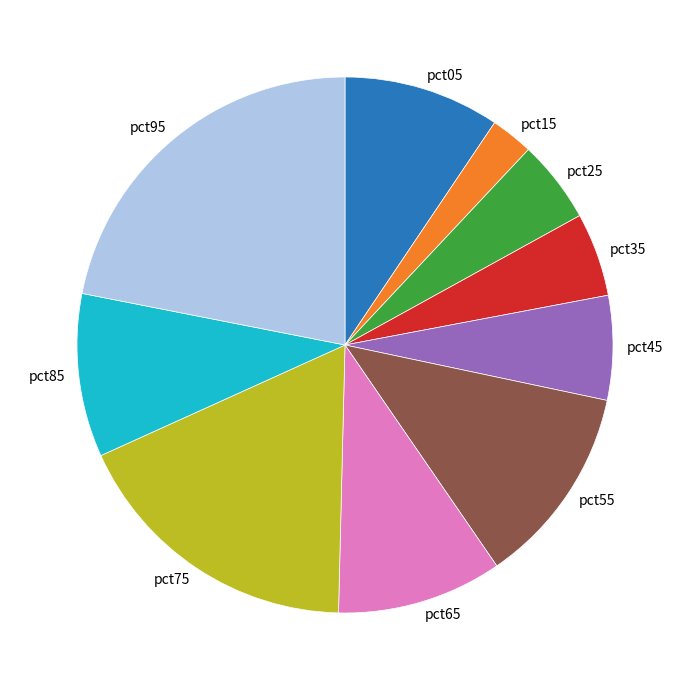

What is the smallest slice in the pie chart?

pct15